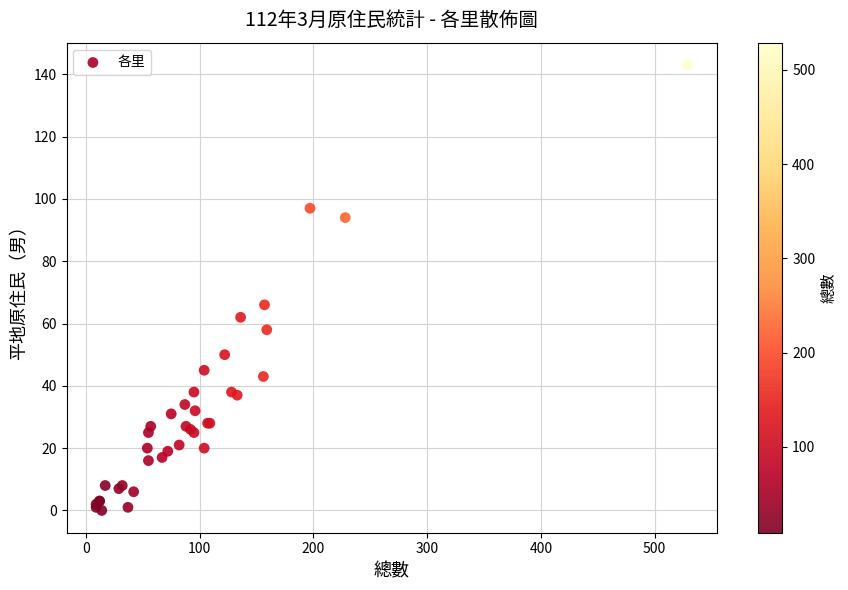

What Y value in the scatter plot is closest to 71?

66